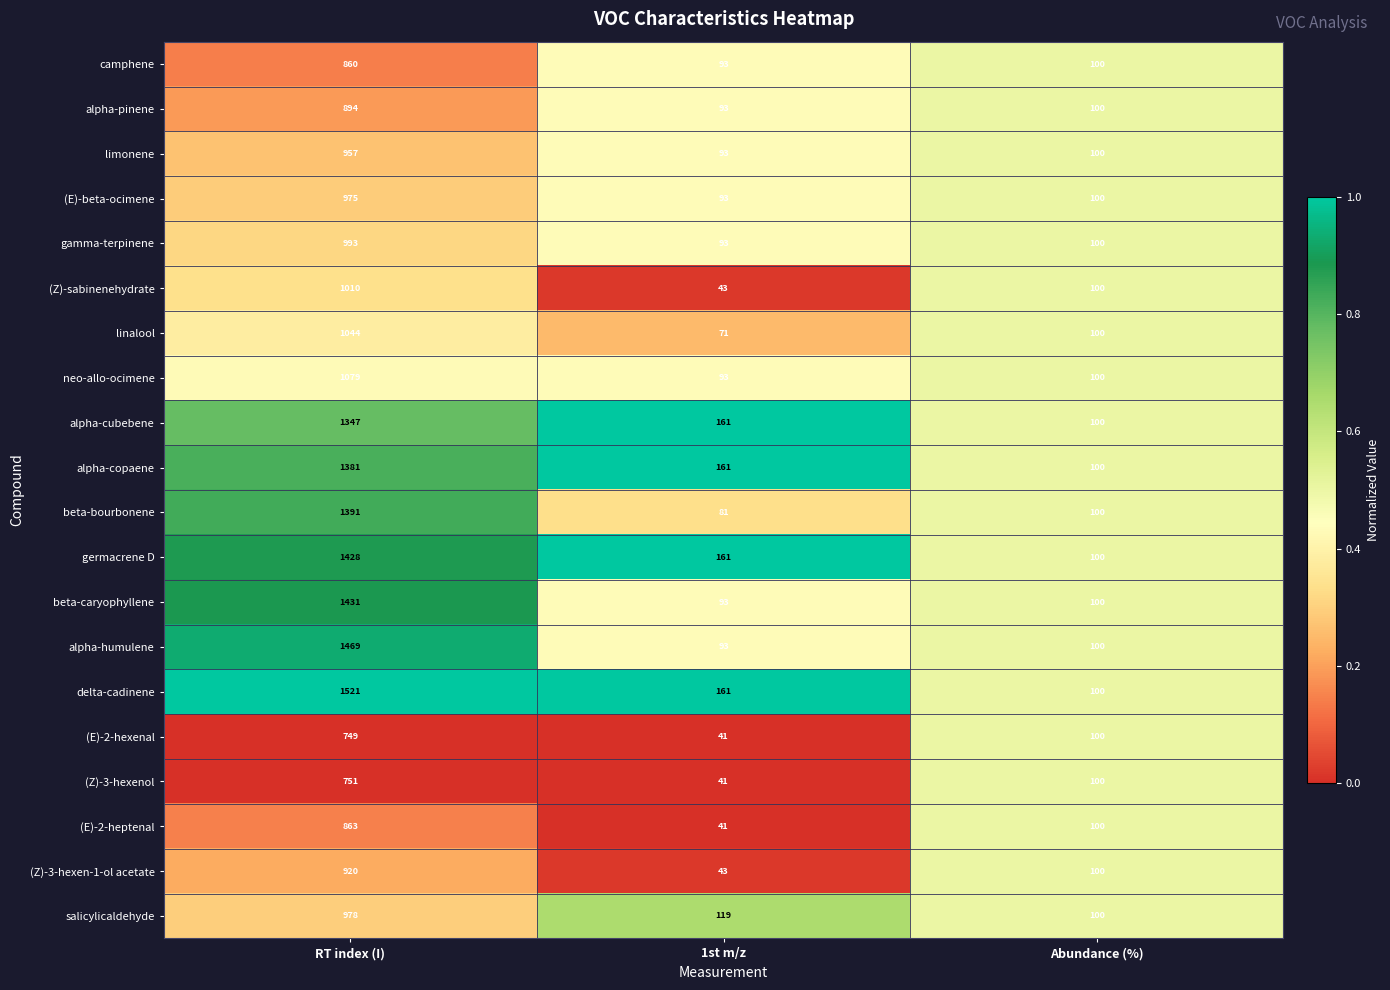

List the labels in order of alpha-pinene value, smallest first.

1st m/z, Abundance (%), RT index (I)